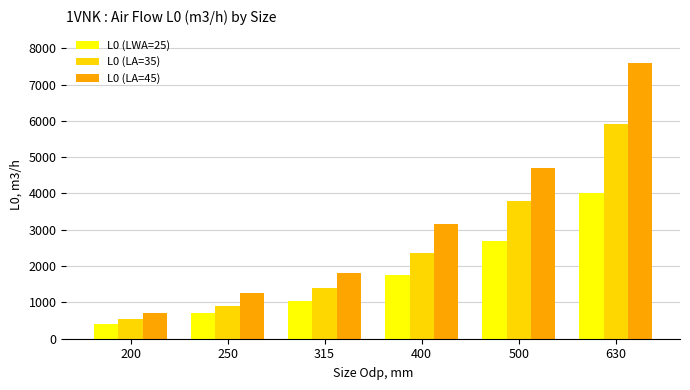

Reading left to right, list all the values displayed in this chart.

L0 (LWA=25): 400	700	1050	1750	2700	4000
L0 (LA=35): 550	900	1400	2350	3800	5900
L0 (LA=45): 700	1250	1800	3150	4700	7600